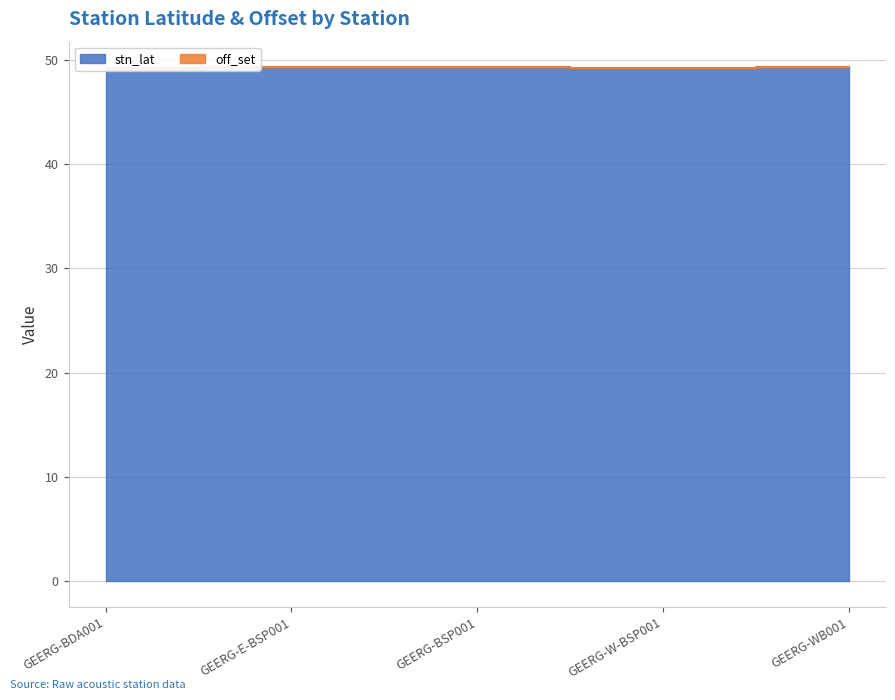

The chart shows a value of 49.3 at GEERG-W-BSP001. True or false?

True